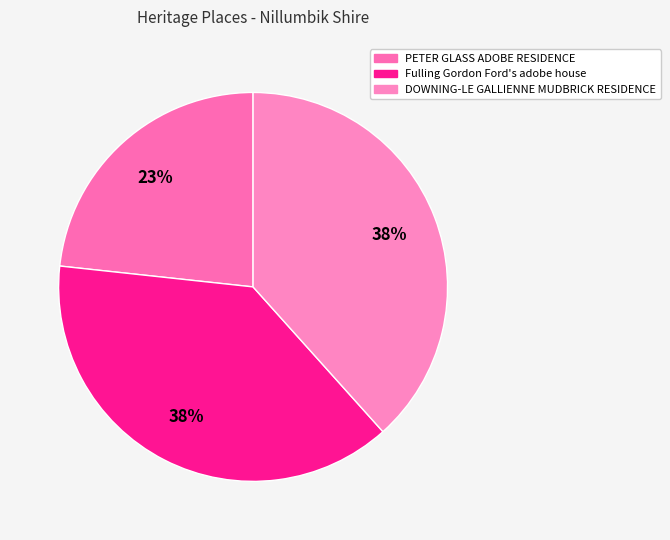

To the nearest percent, what percentage of the pie is PETER GLASS ADOBE RESIDENCE?

23%